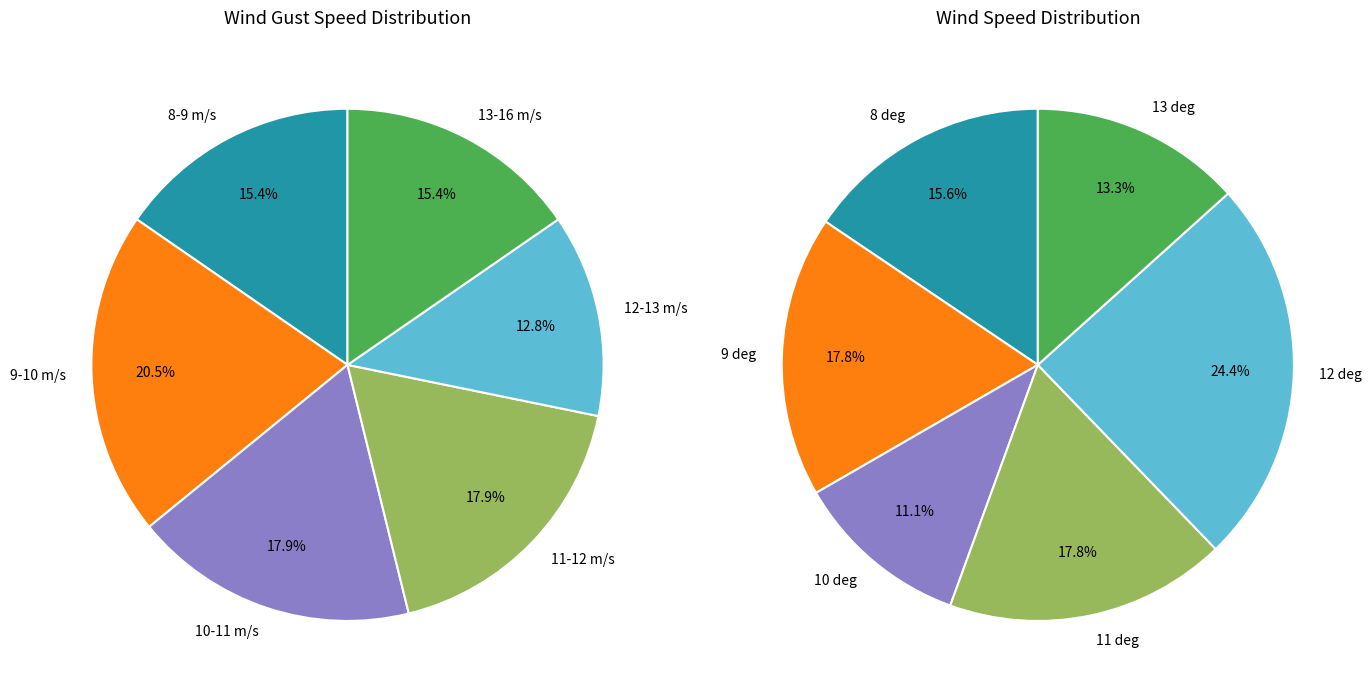

The 28 slice represents 15% of the pie. True or false?

False